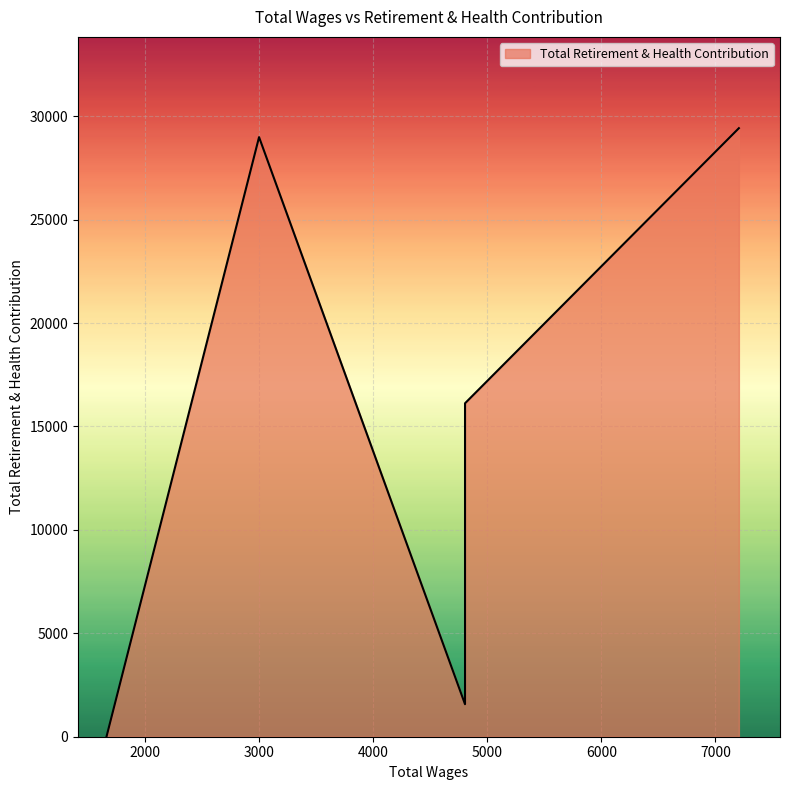

Approximately how many times larger is the value at 3000.0 compared to 4805.0?

18.5